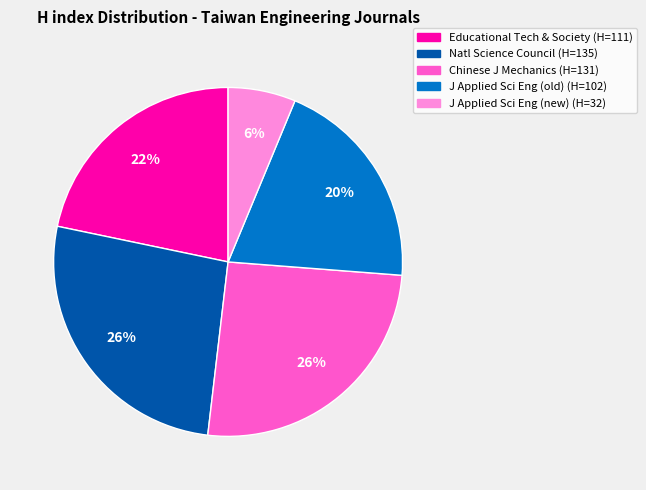

Is there any slice that represents more than half of the pie?

No